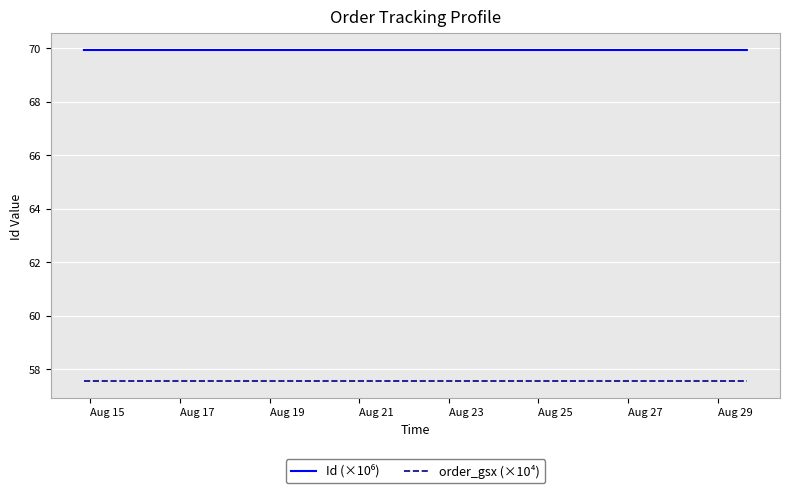

What is the greatest value displayed?

69.9